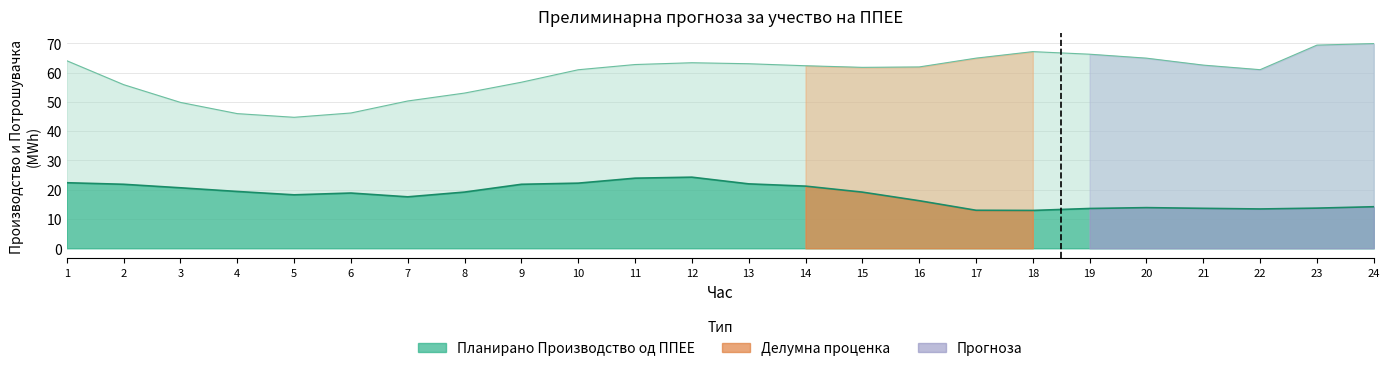

In Планирано Производство од ППЕЕ, how many points are lower than both neighbors (excluding endpoints)?

4